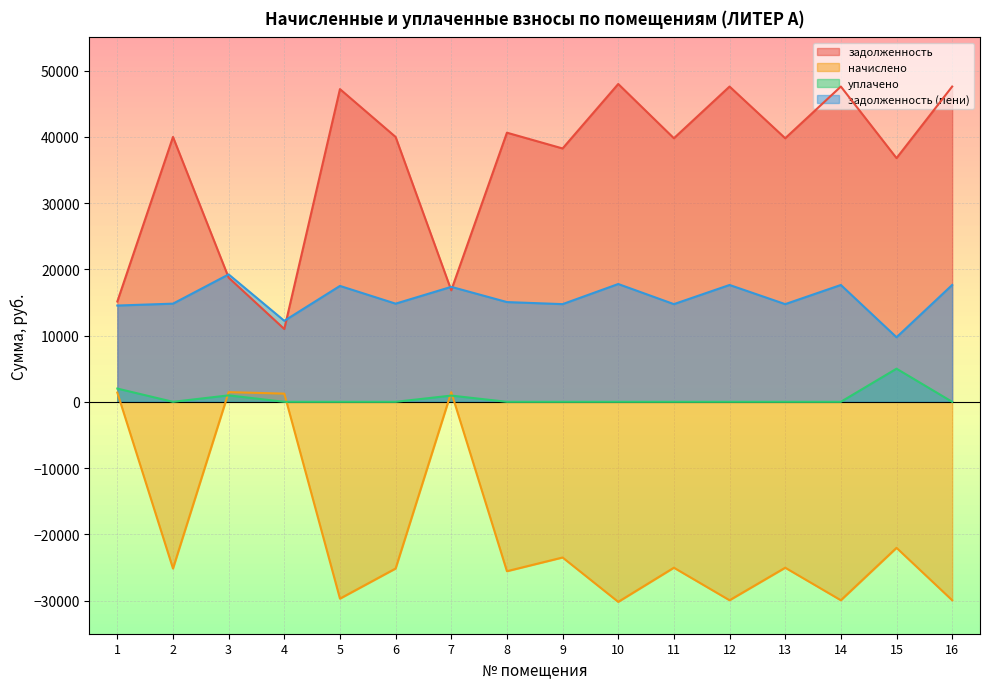

Which category has the lowest value in the задолженность series?

4